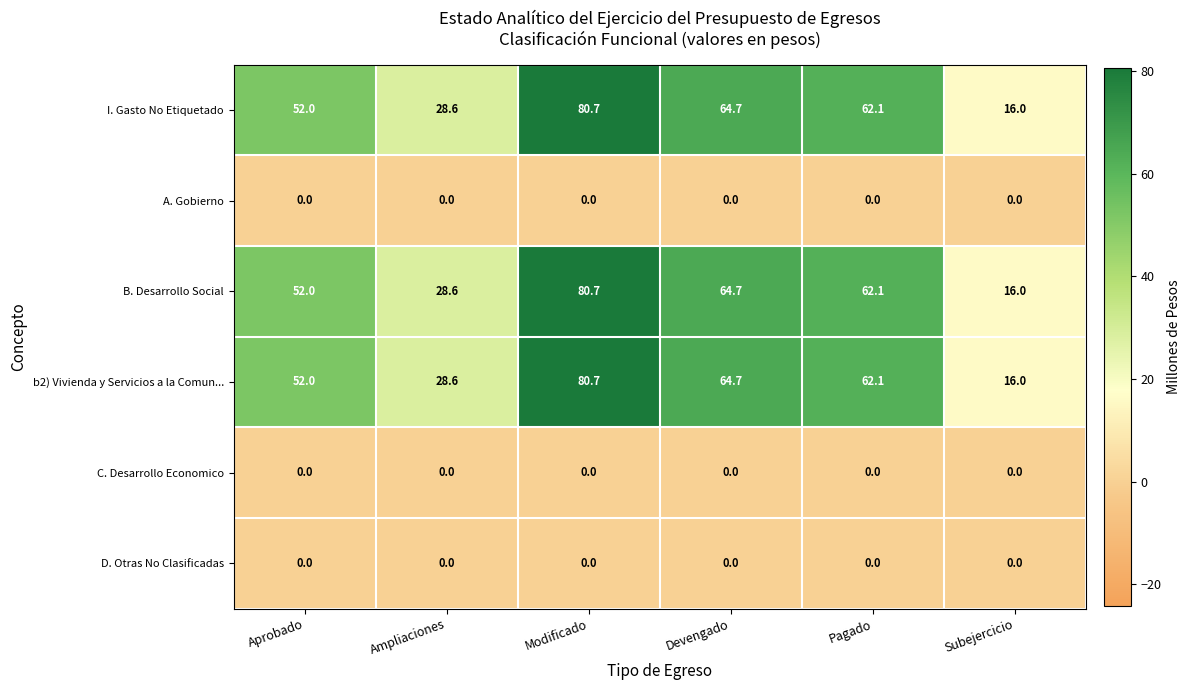

How many categories are shown in the chart?

6